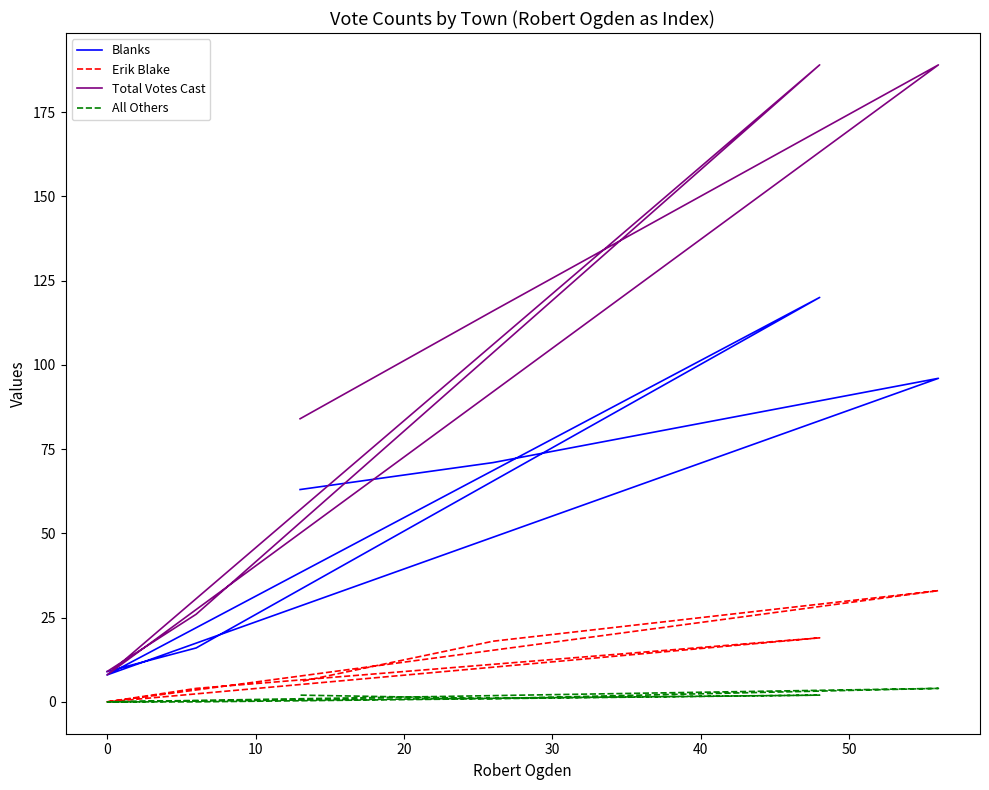

True or false: Blanks and All Others intersect in this chart.

False